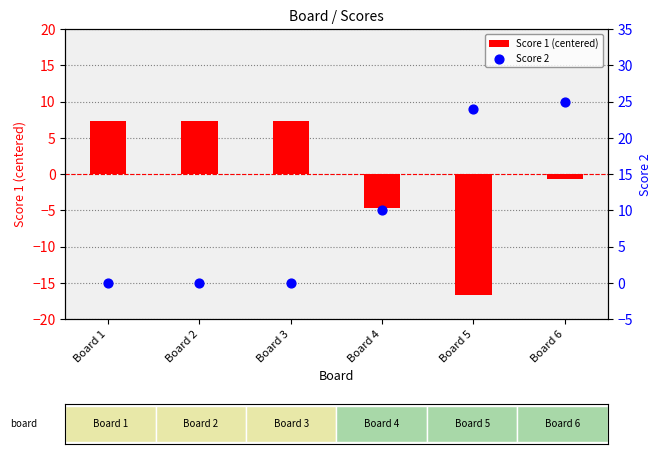

Which series reaches the maximum Y coordinate?

Score 2